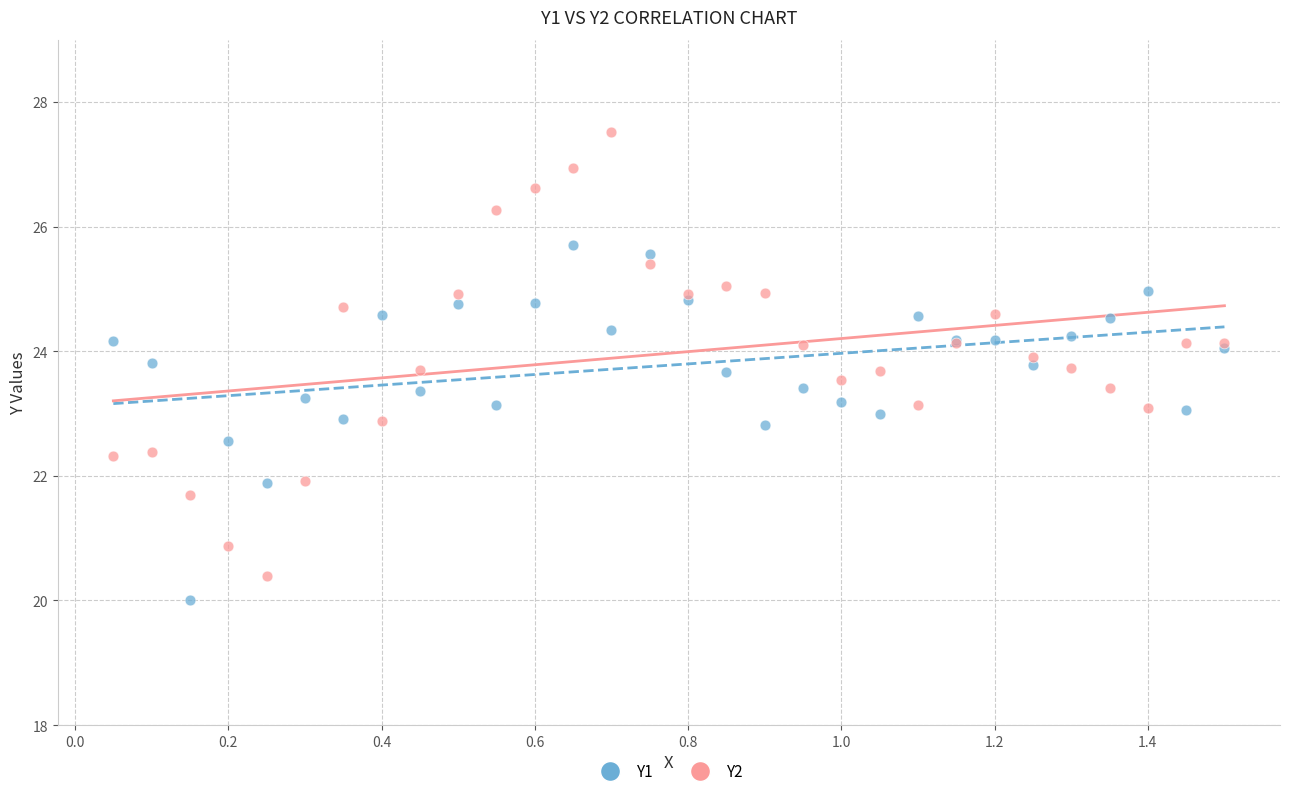

What are all the series names shown in the legend?

Y1, Y2